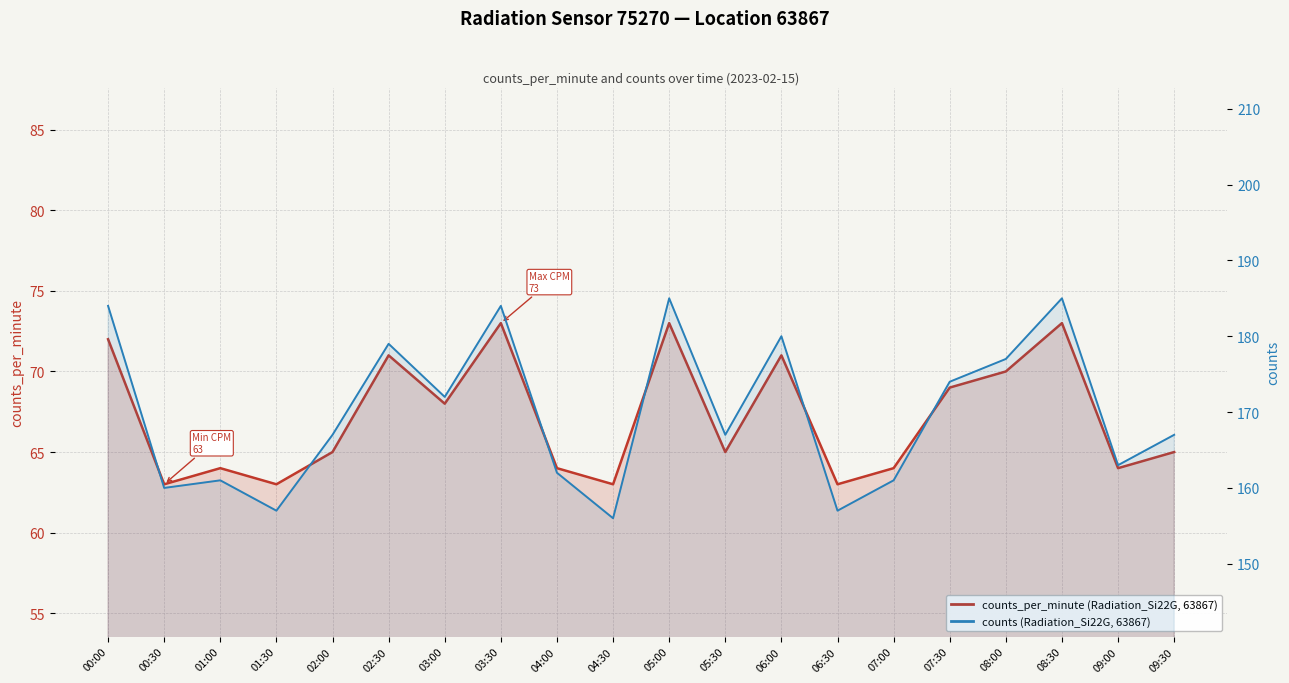

True or false: counts_per_minute and counts intersect in this chart.

False